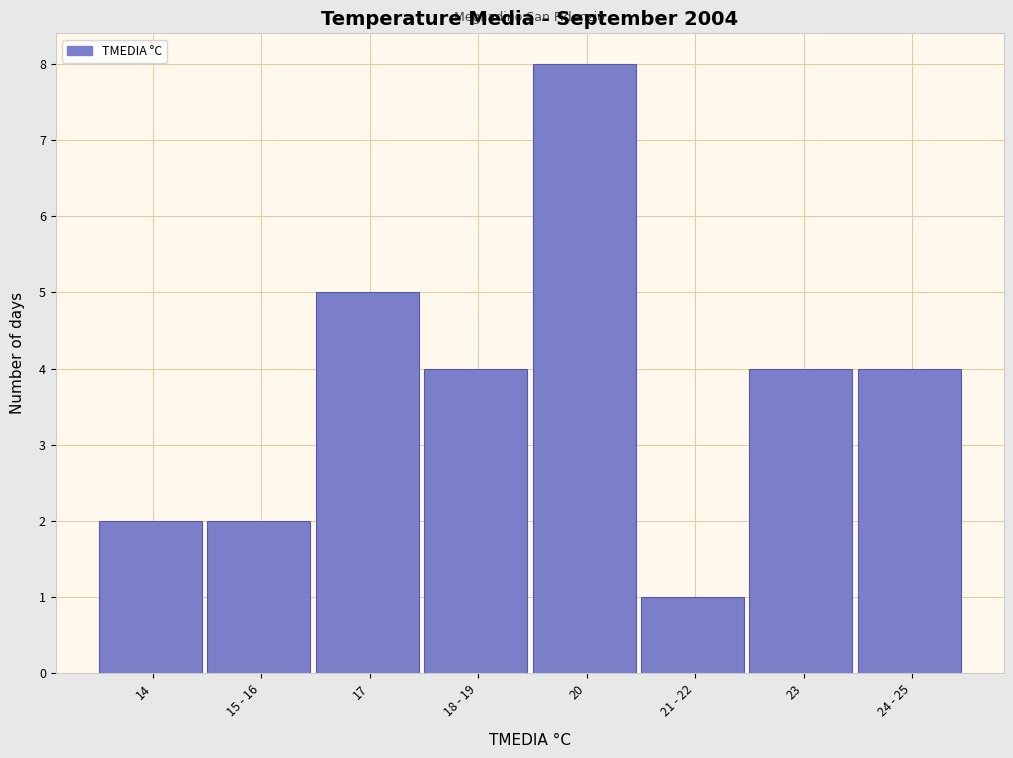

Reading left to right, transcribe all the data shown in this chart.

2	2	5	4	8	1	4	4